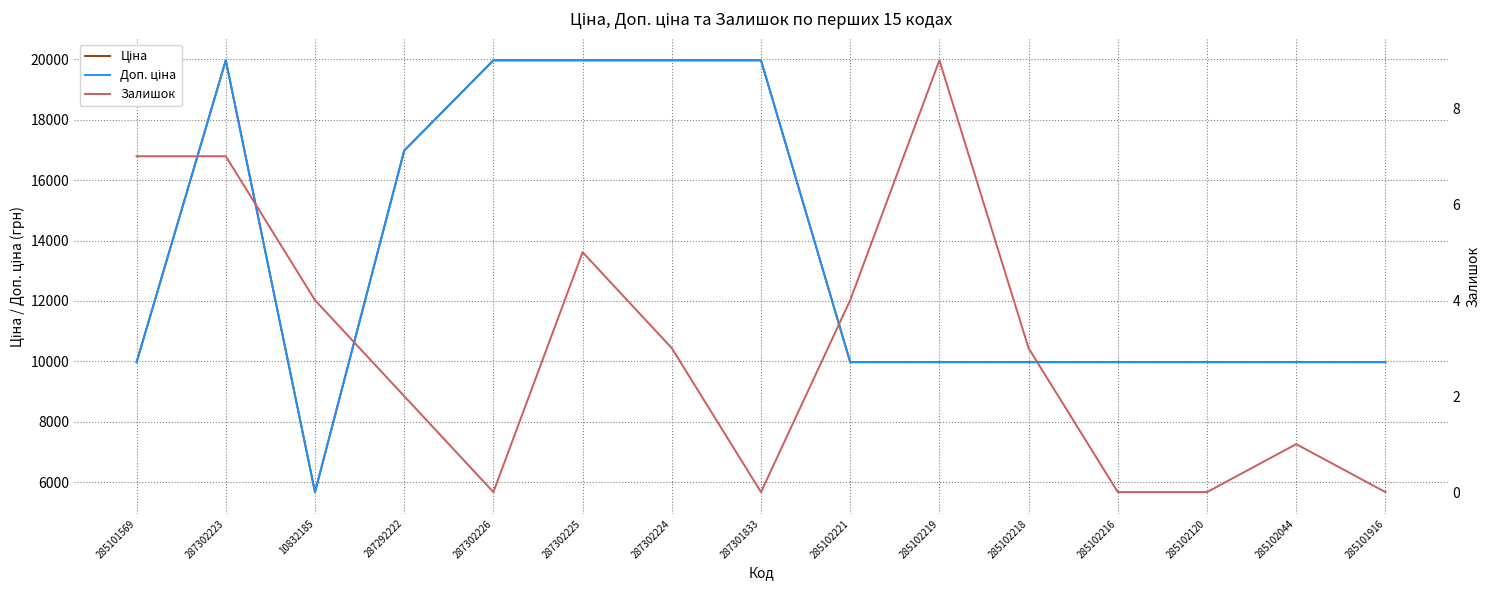

What is the average value of the Доп. ціна series?

13484.7